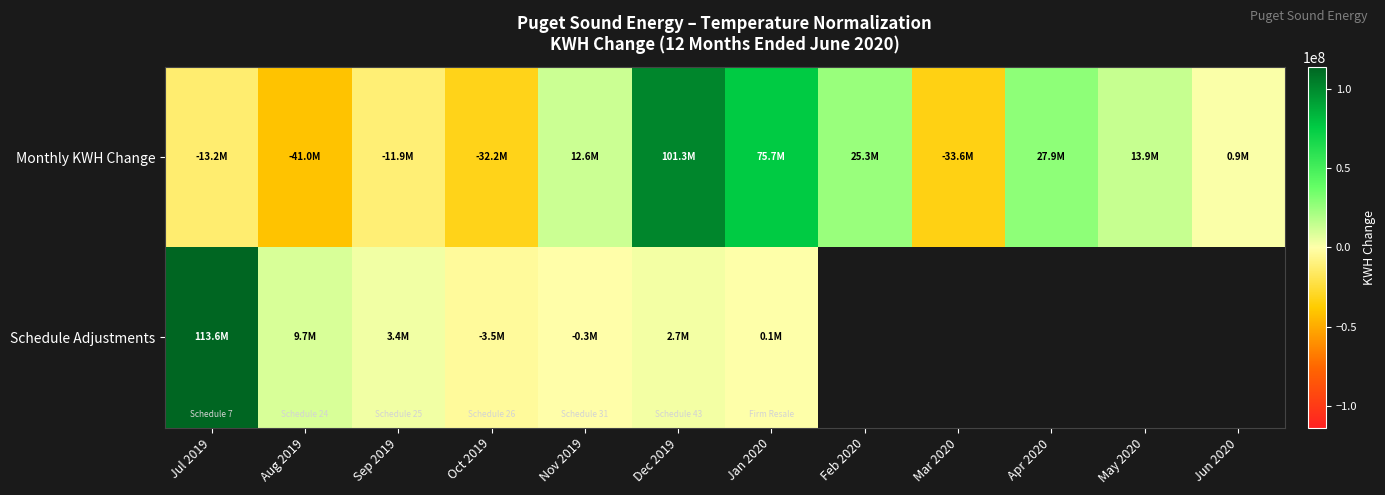

Read the Schedule Adjustments value at Dec 2019.

2699242.1